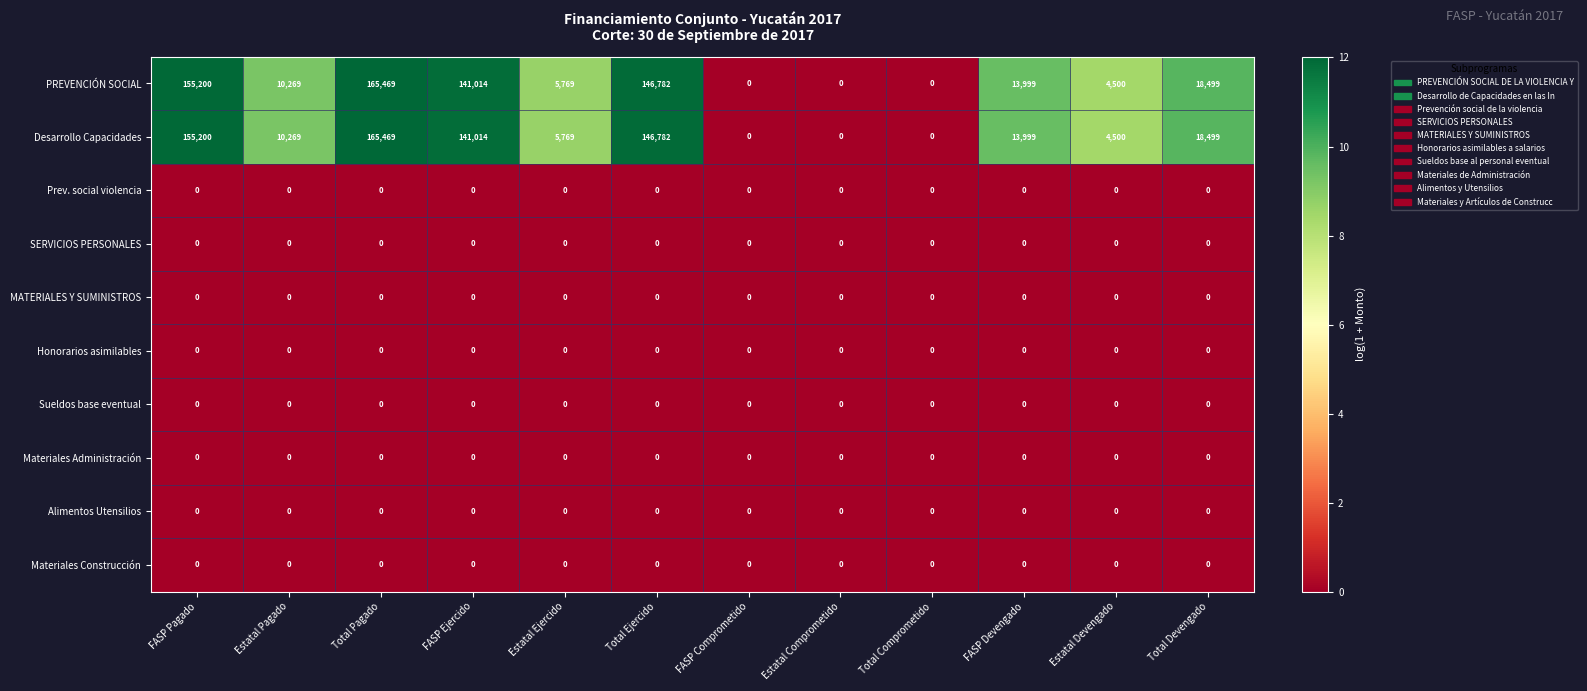

At which category is the sum across all series the highest?

Total Pagado